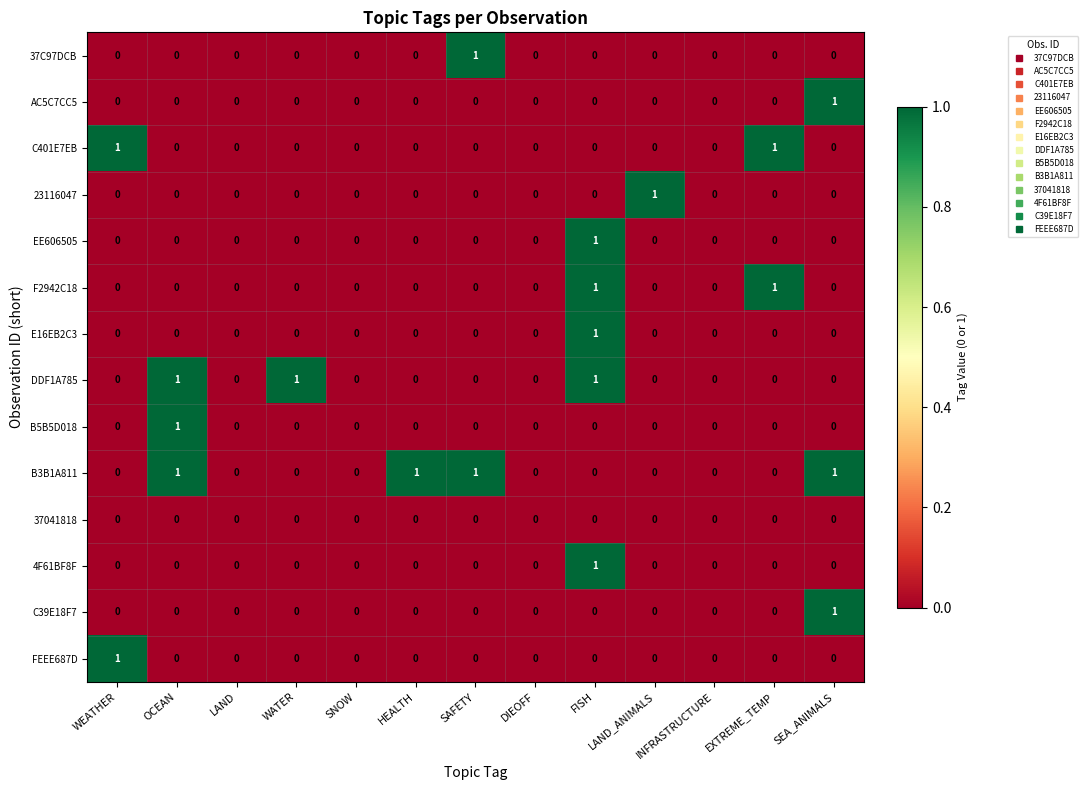

True or false: DDF1A785 has a value of 1 at EXTREME_TEMP.

False